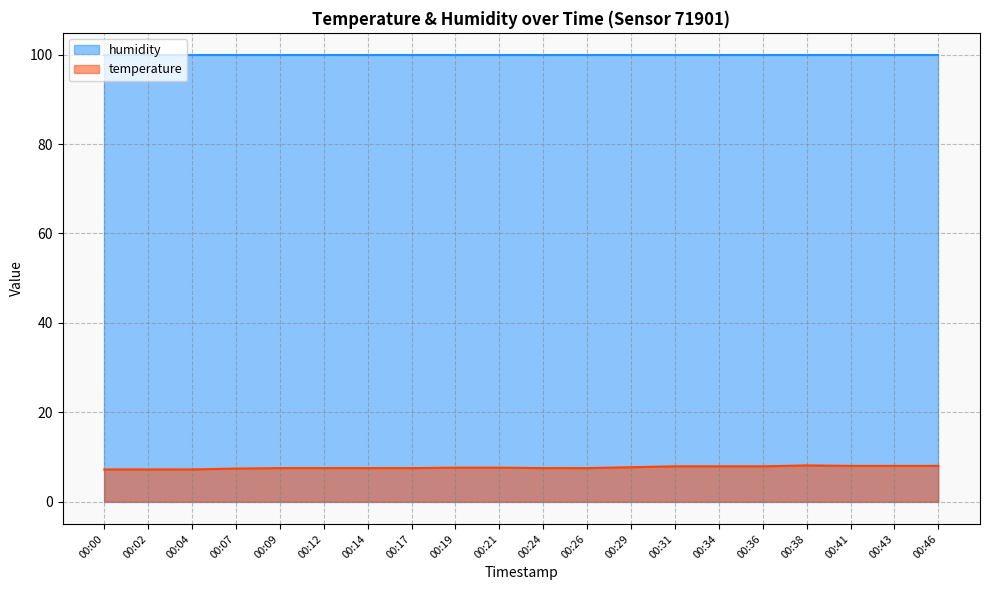

How many interior local peaks (higher than both neighbors) does the data have?

1